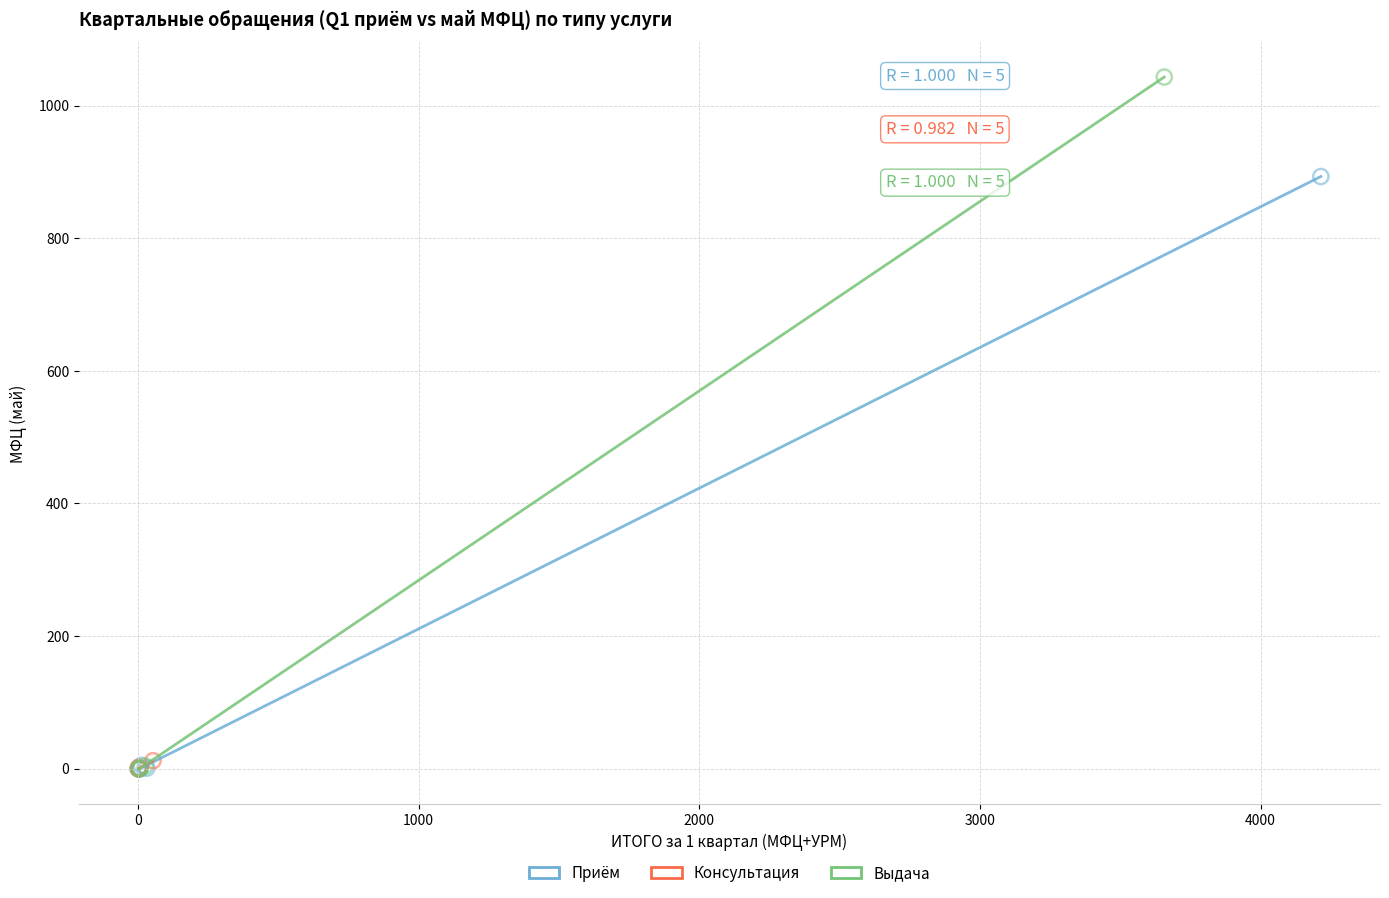

Which series reaches the maximum Y coordinate?

Выдача